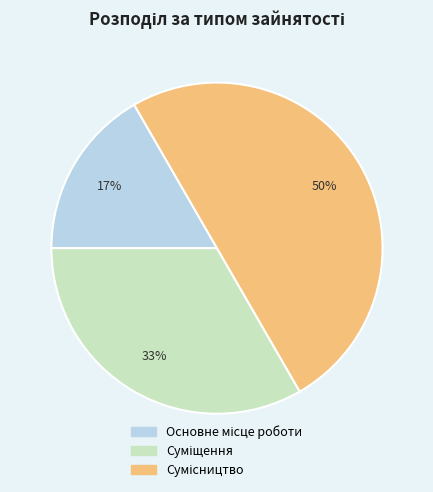

To the nearest percent, what is the average slice percentage?

33%